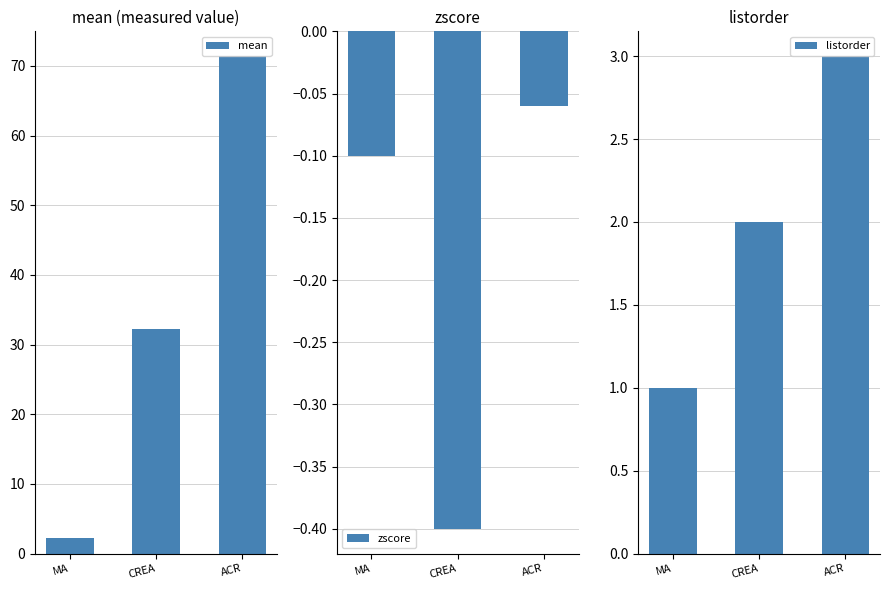

At how many categories does at least one series exceed 61?

1